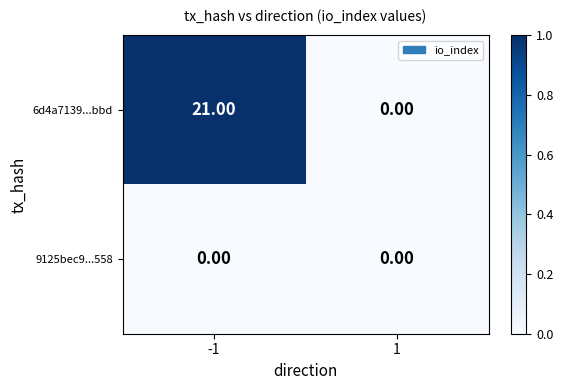

Rank the series by their average value, from highest to lowest.

6d4a7139...bbd, 9125bec9...558